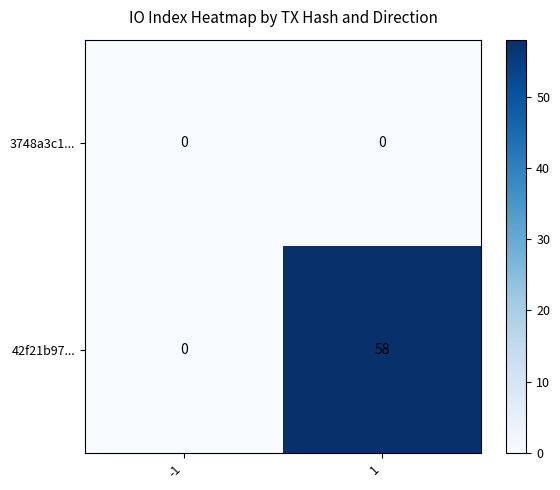

Reading right to left, transcribe all the data shown in this chart.

3748a3c1...: 1=0	-1=0
42f21b97...: 1=58	-1=0